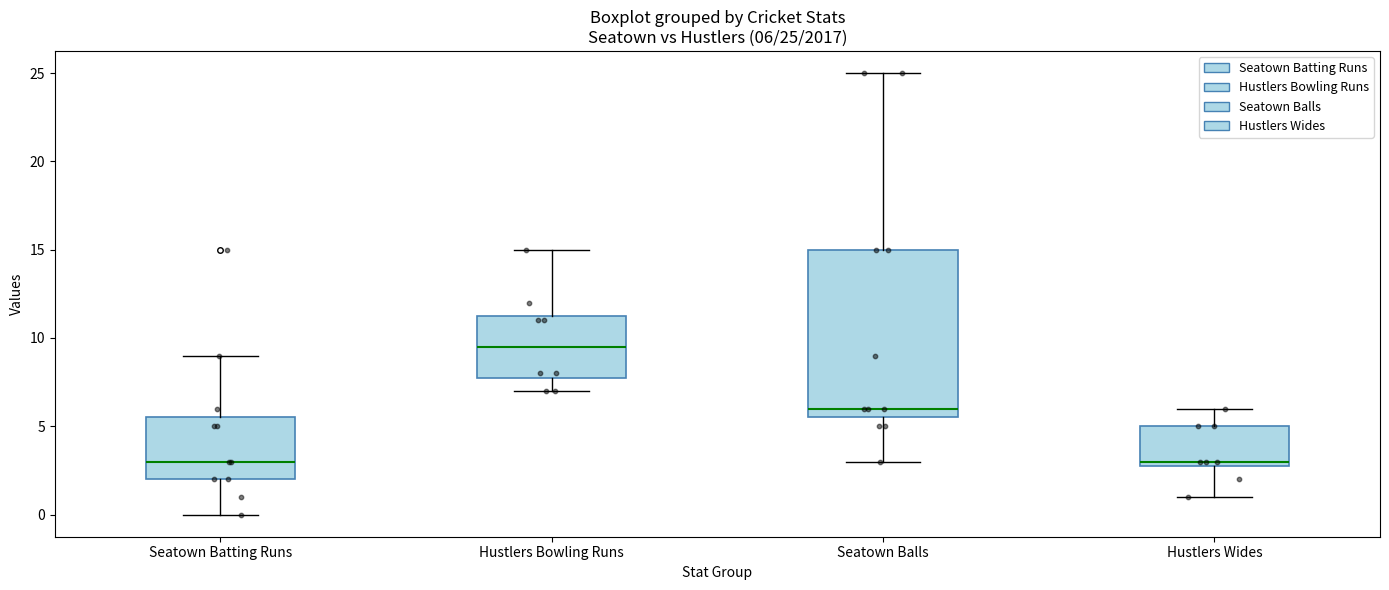

Which box is the tallest, from its lower edge to its upper edge?

Seatown Balls